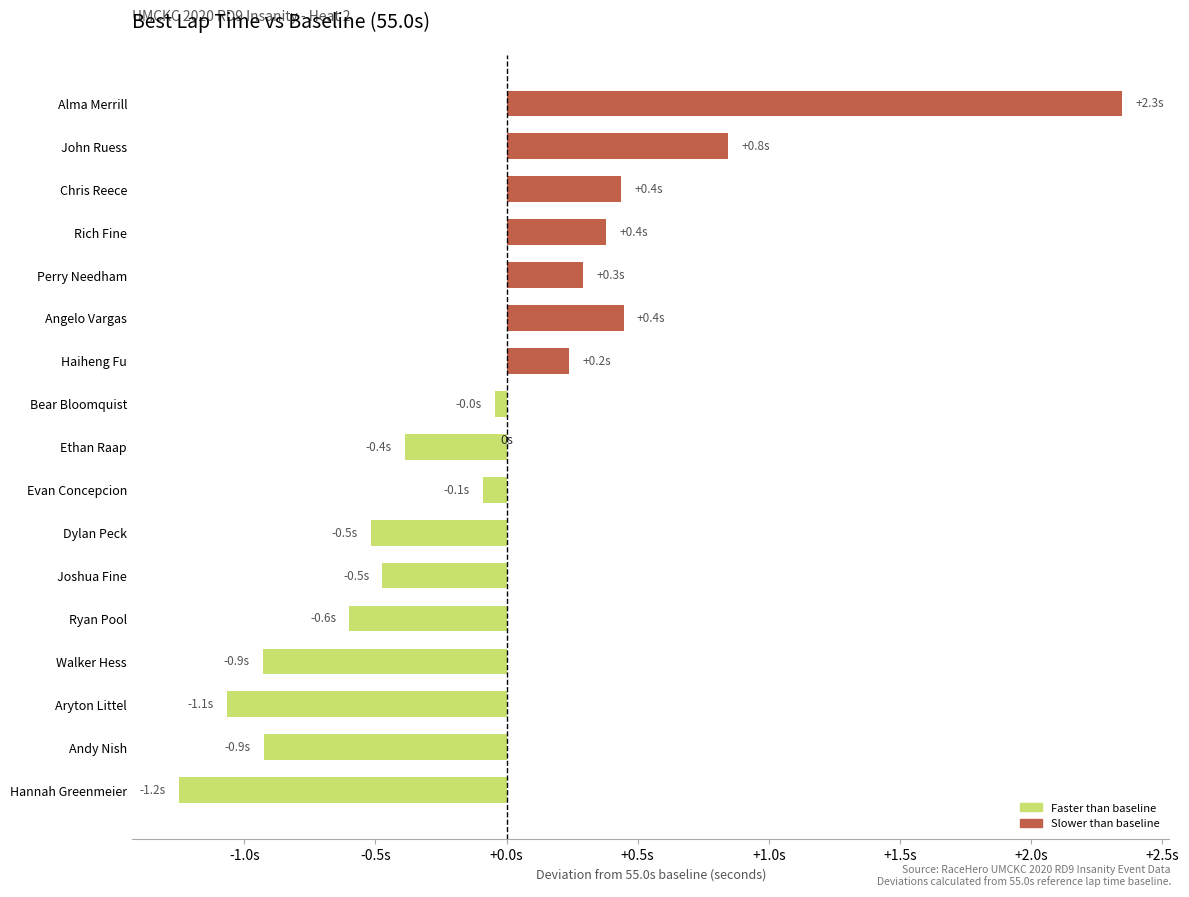

What is the difference between the second highest and minimum values?

2.1